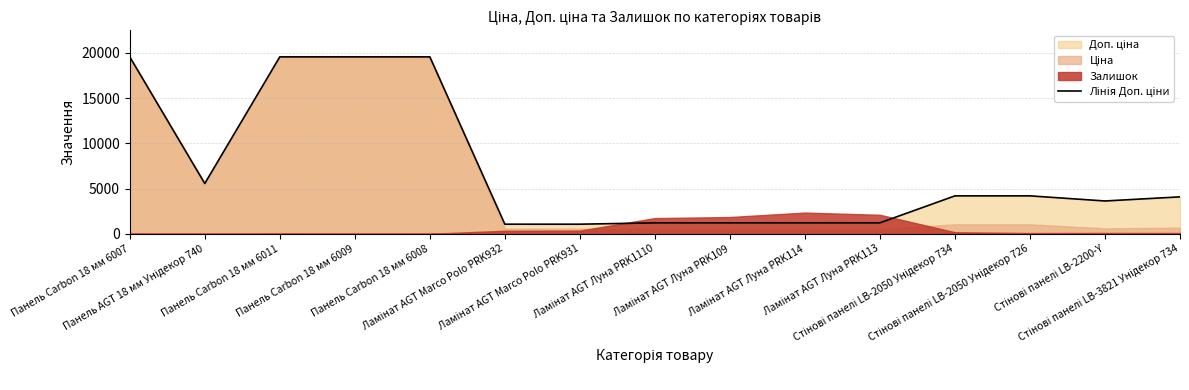

What is the maximum value shown in the chart?

19564.9